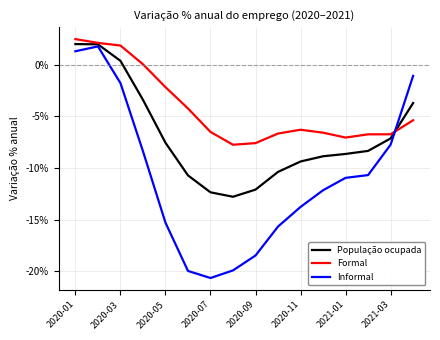

How many values in População ocupada are below zero?

13